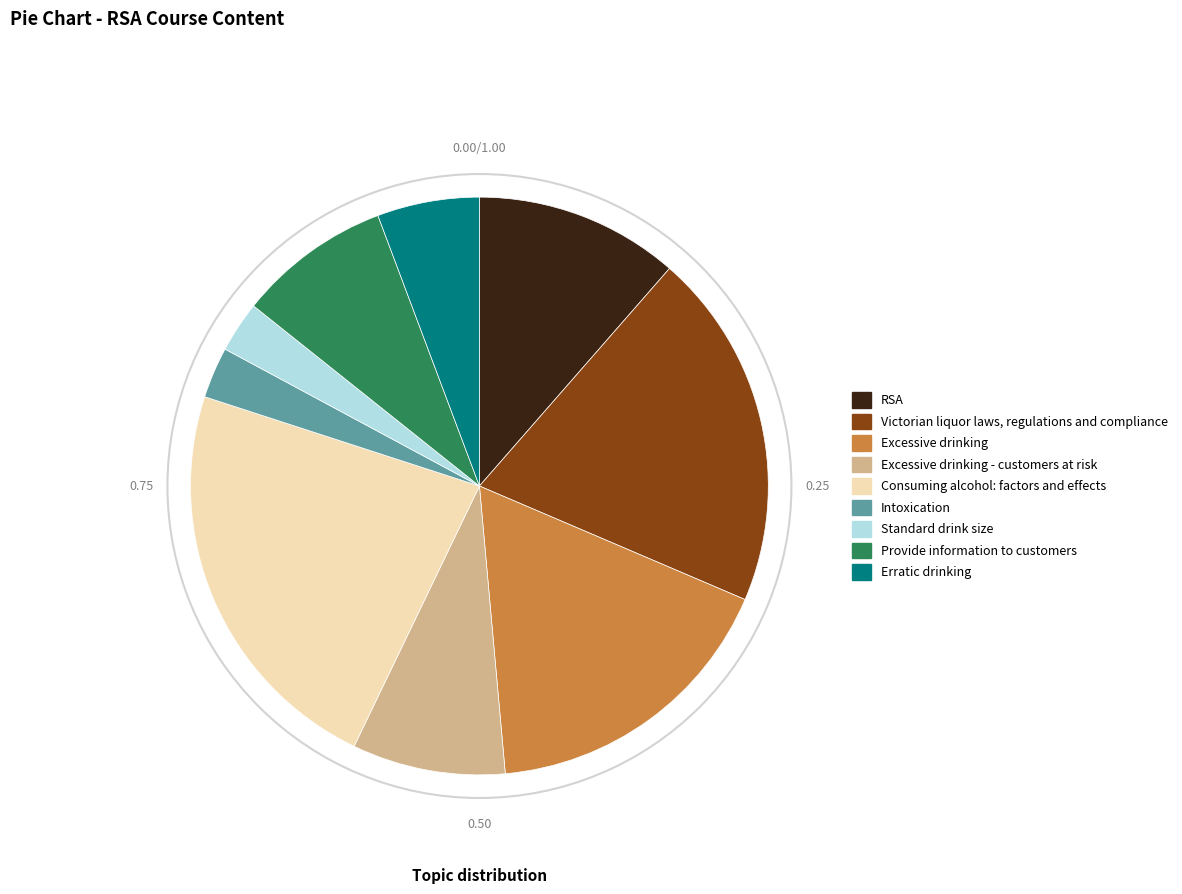

Count the number of slices in the pie.

9